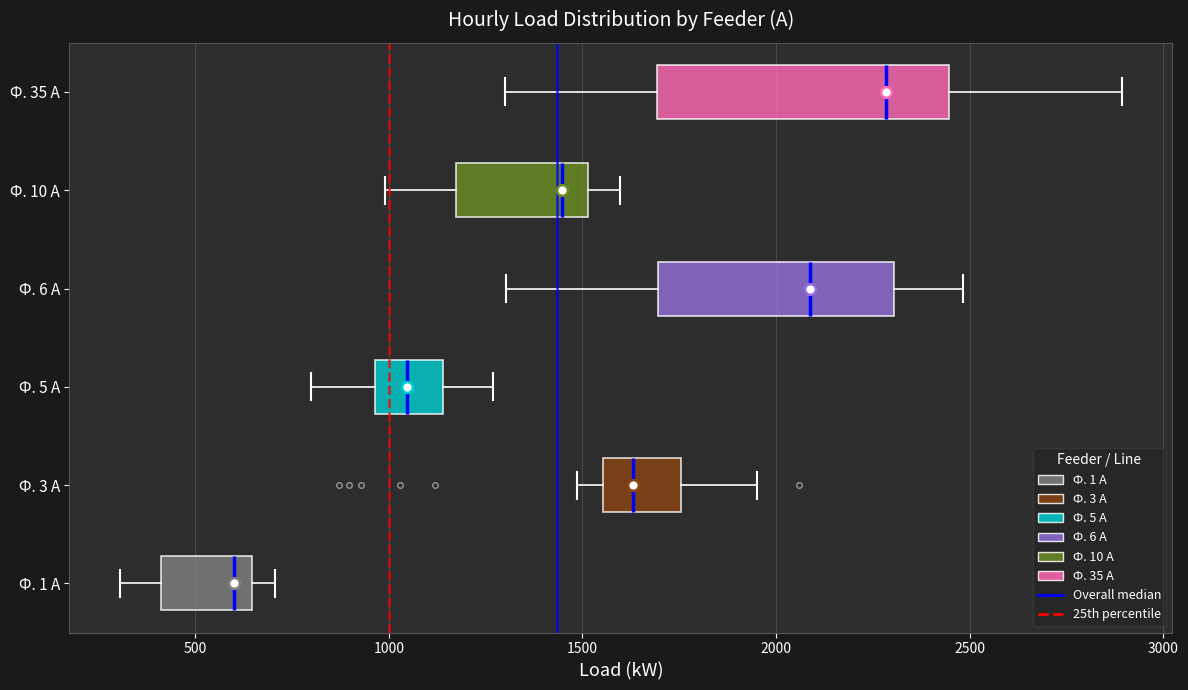

Which box has the furthest to the left median line?

Ф. 1 А